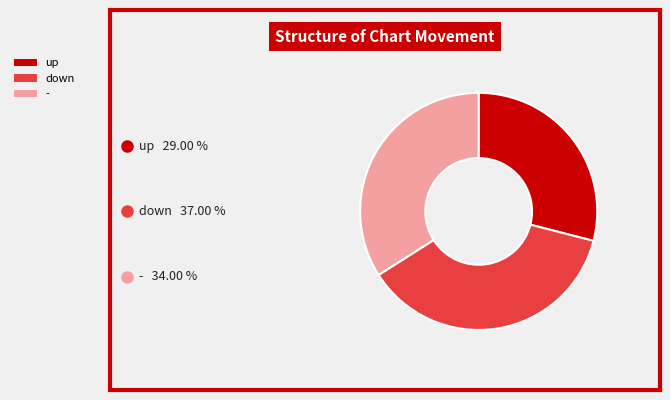

Is up the majority of the pie?

No